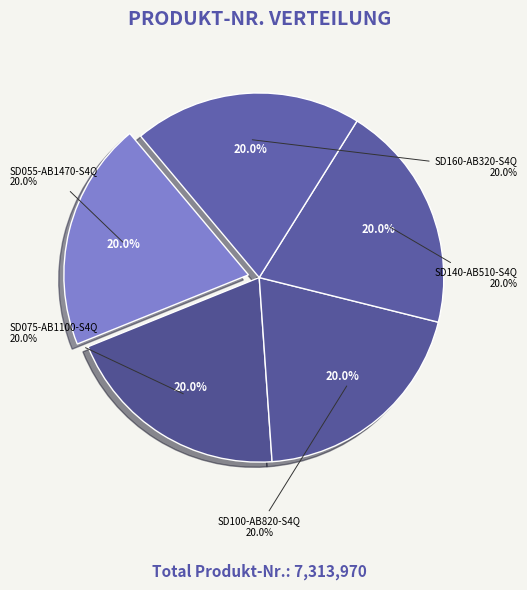

To the nearest percent, what portion does SD140-AB510-S4Q represent?

20%